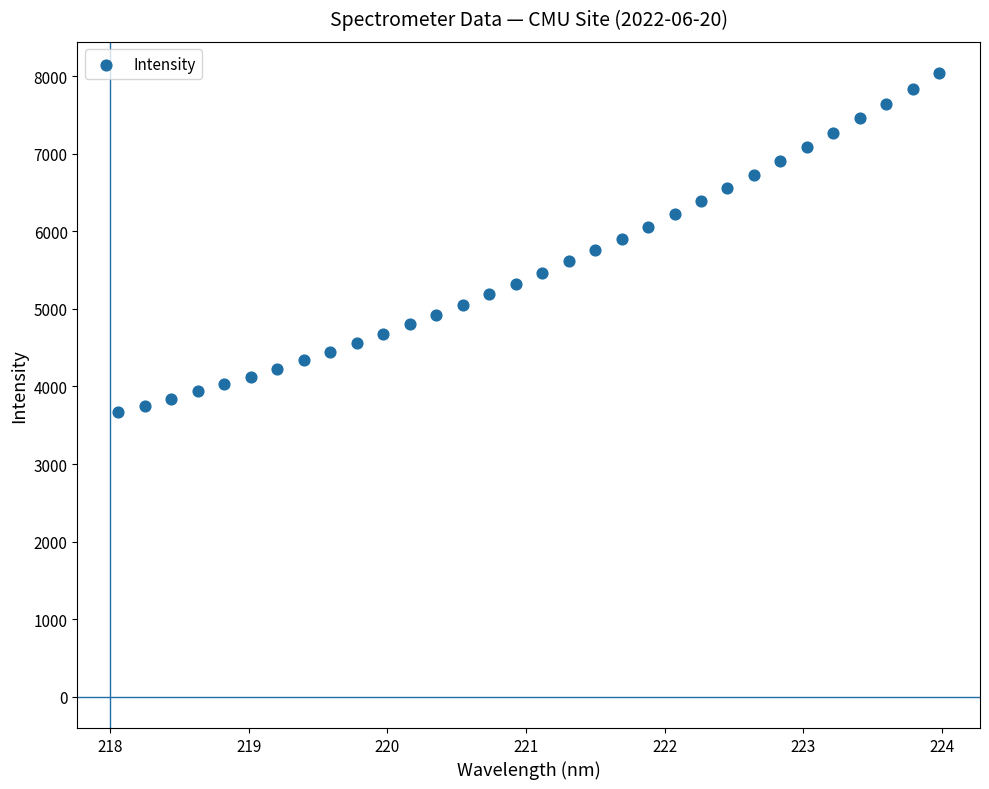

What is the range of X values (max minus min)?

5.9